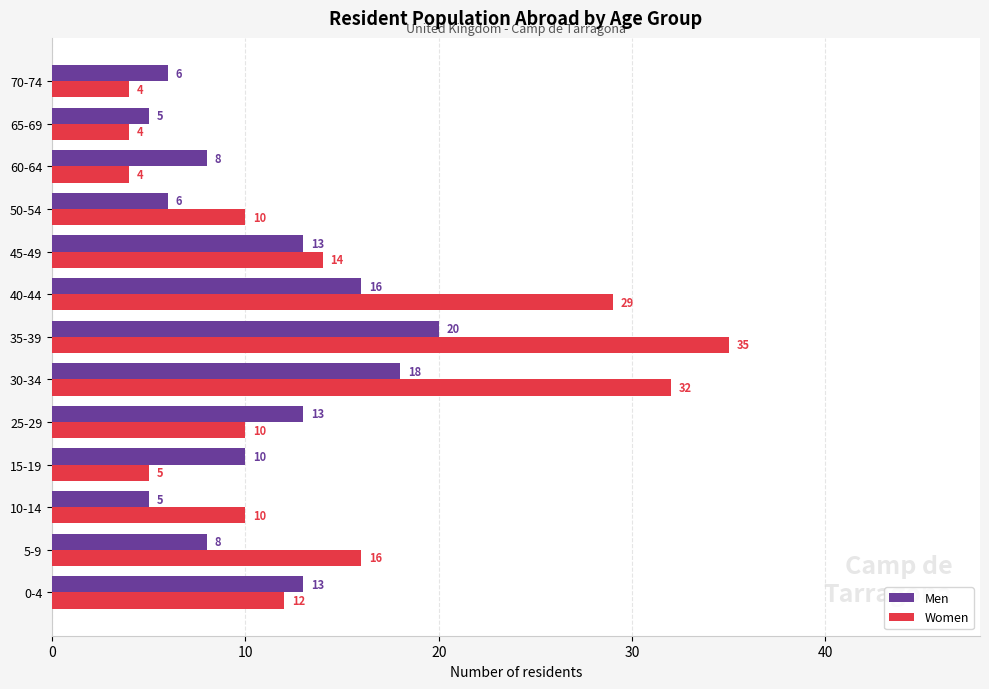

Which series has the largest range (max minus min)?

Women